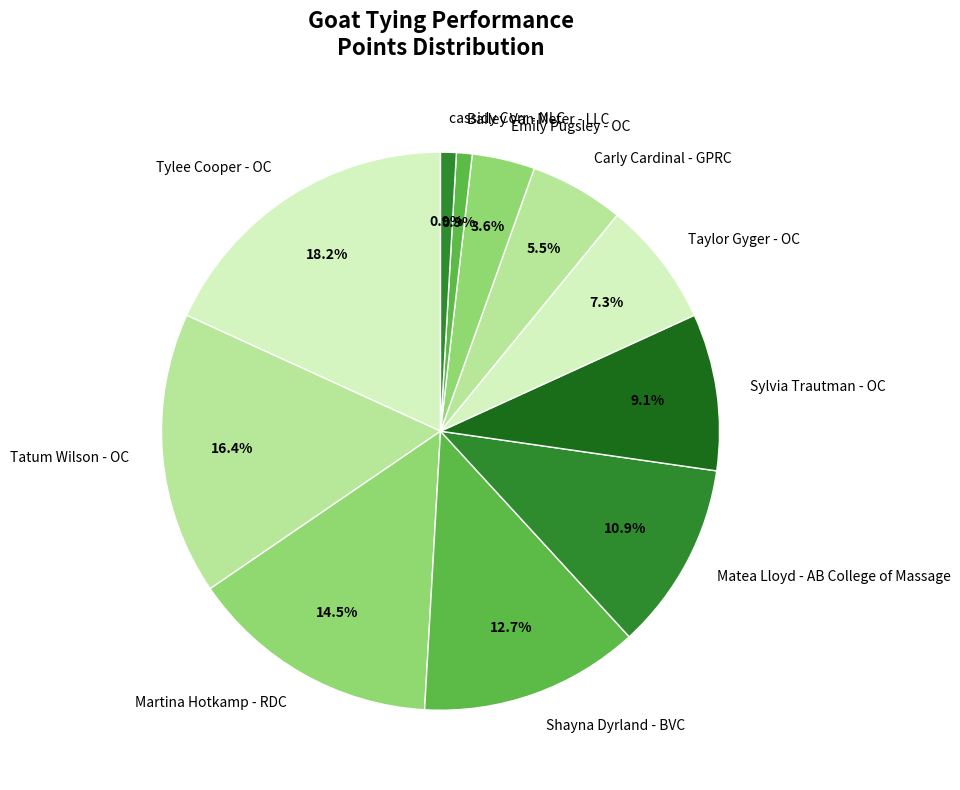

Count the number of slices in the pie.

11